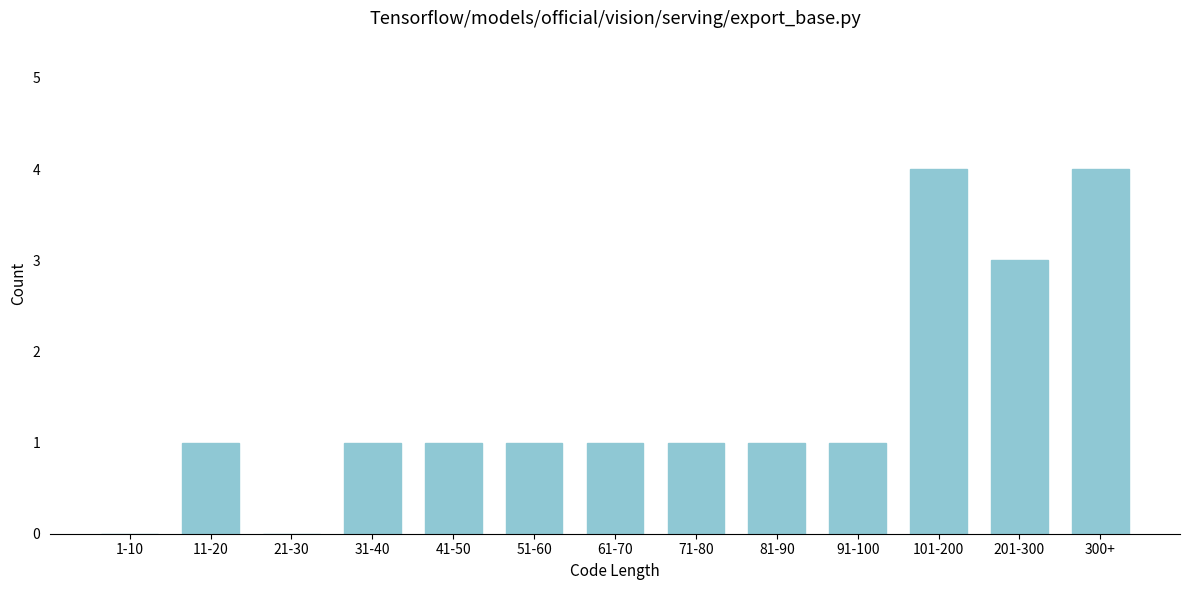

Reading left to right, transcribe all the data shown in this chart.

1-10=0	11-20=1	21-30=0	31-40=1	41-50=1	51-60=1	61-70=1	71-80=1	81-90=1	91-100=1	101-200=4	201-300=3	300+=4